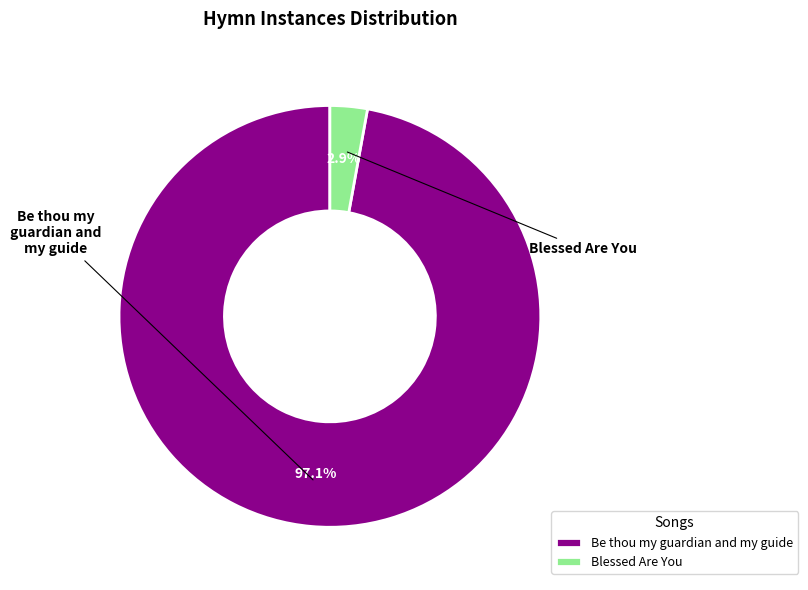

What is the majority slice?

Be thou my guardian and my guide